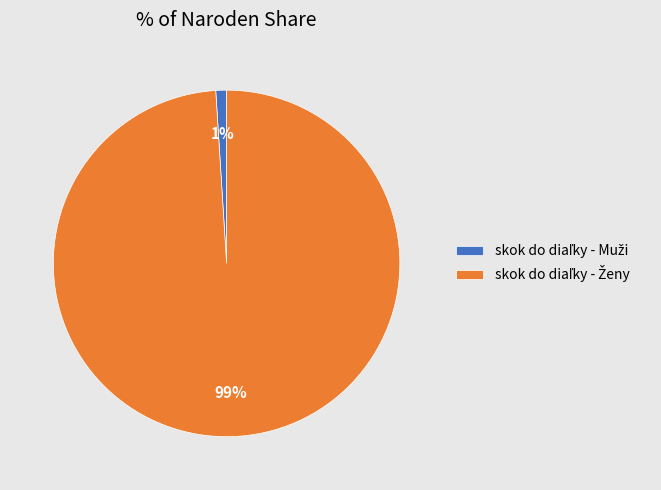

Does any single category account for the majority?

Yes